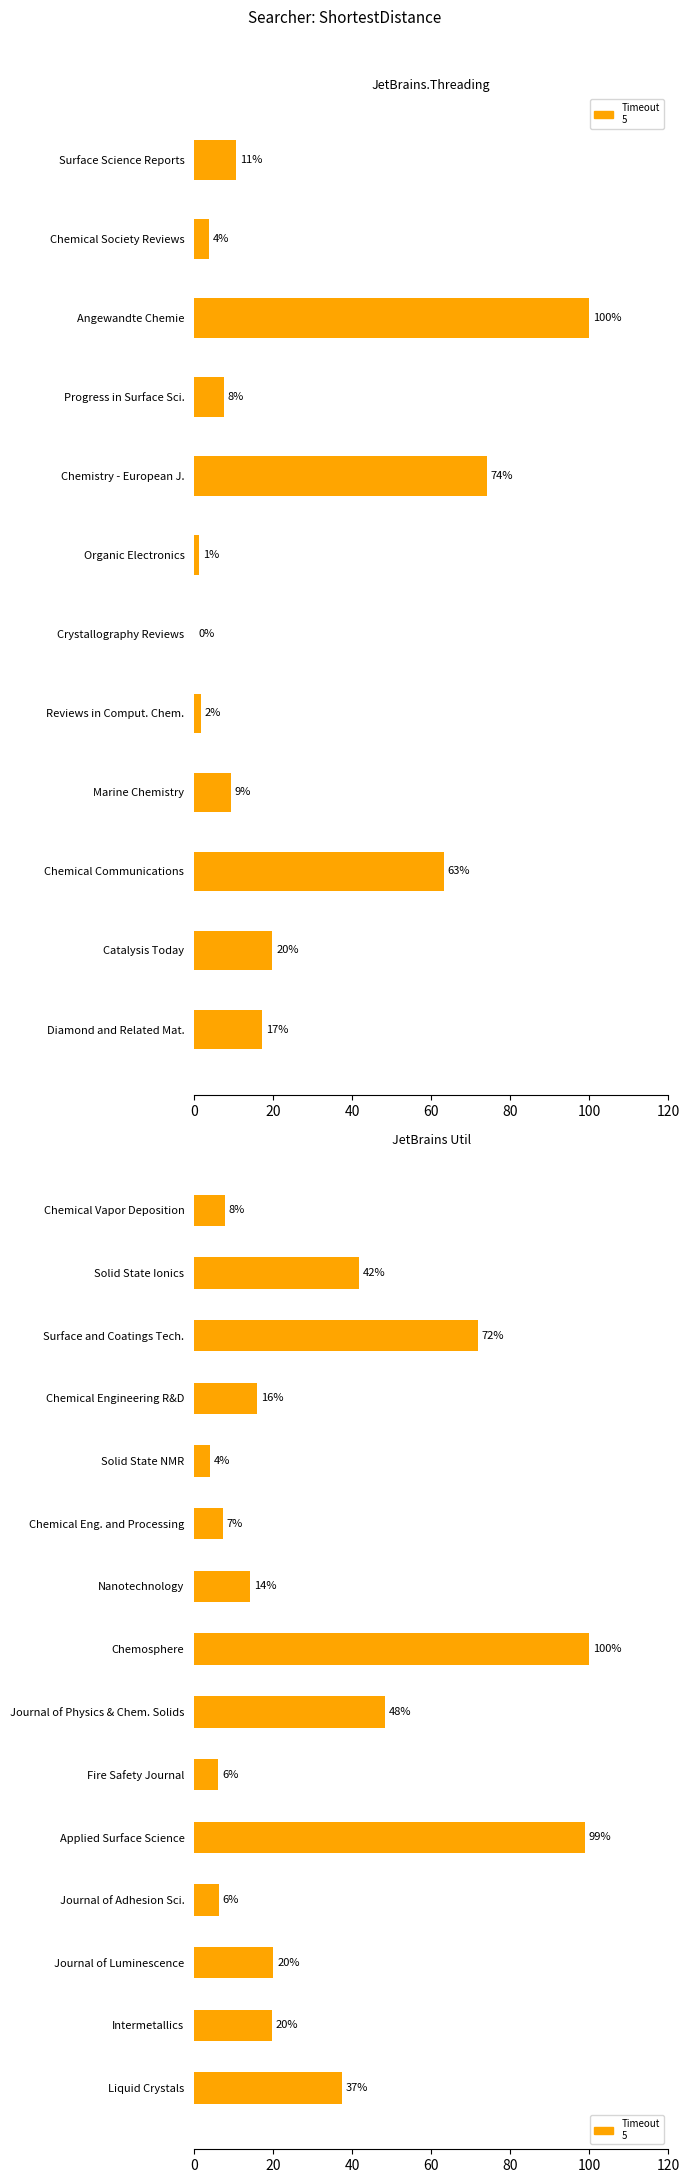

What is the label of the 7th bar from the right?

Journal of Physics & Chem. Solids